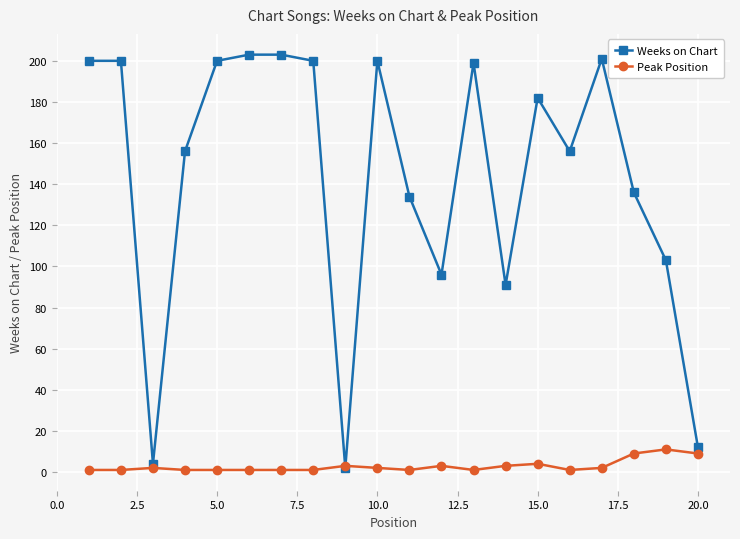

Which series has the largest total across all categories?

Weeks on Chart